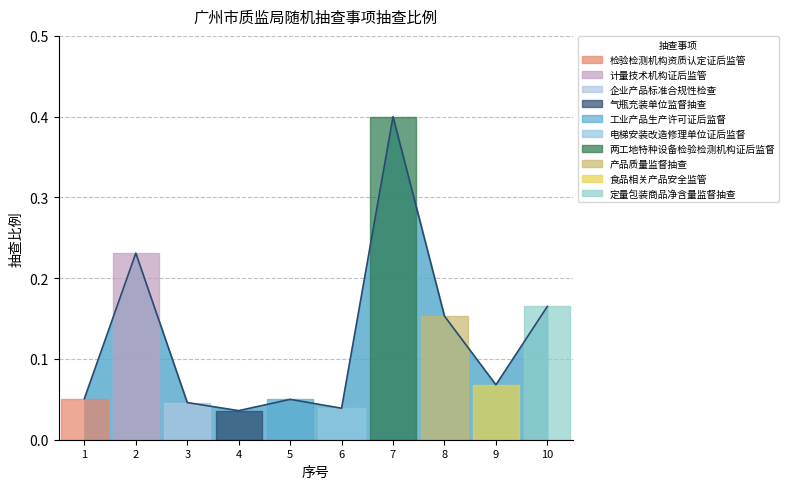

At which label is the value closest to 0?

4